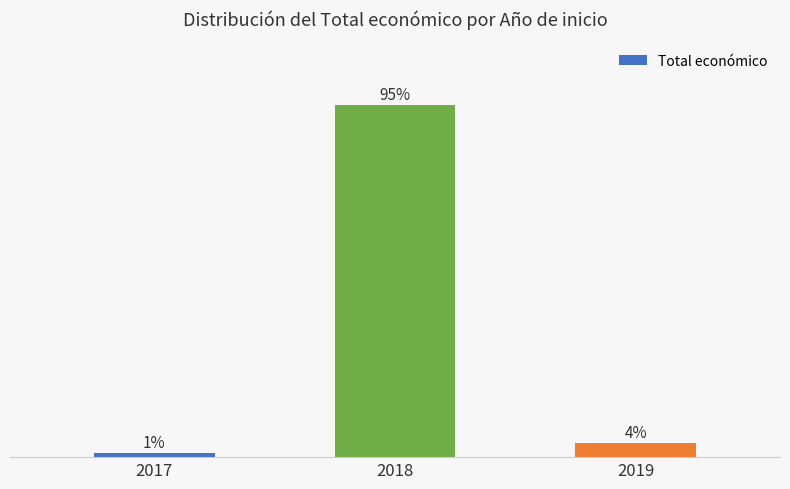

The value at 2017 is 0.5. True or false?

False